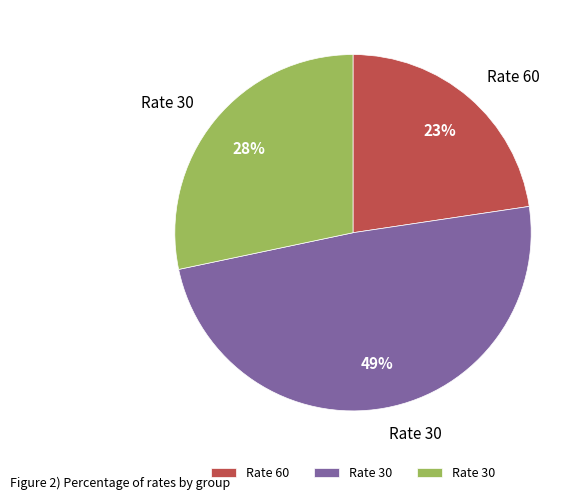

To the nearest percent, what is the difference between the largest and smallest slice percentages?

26%